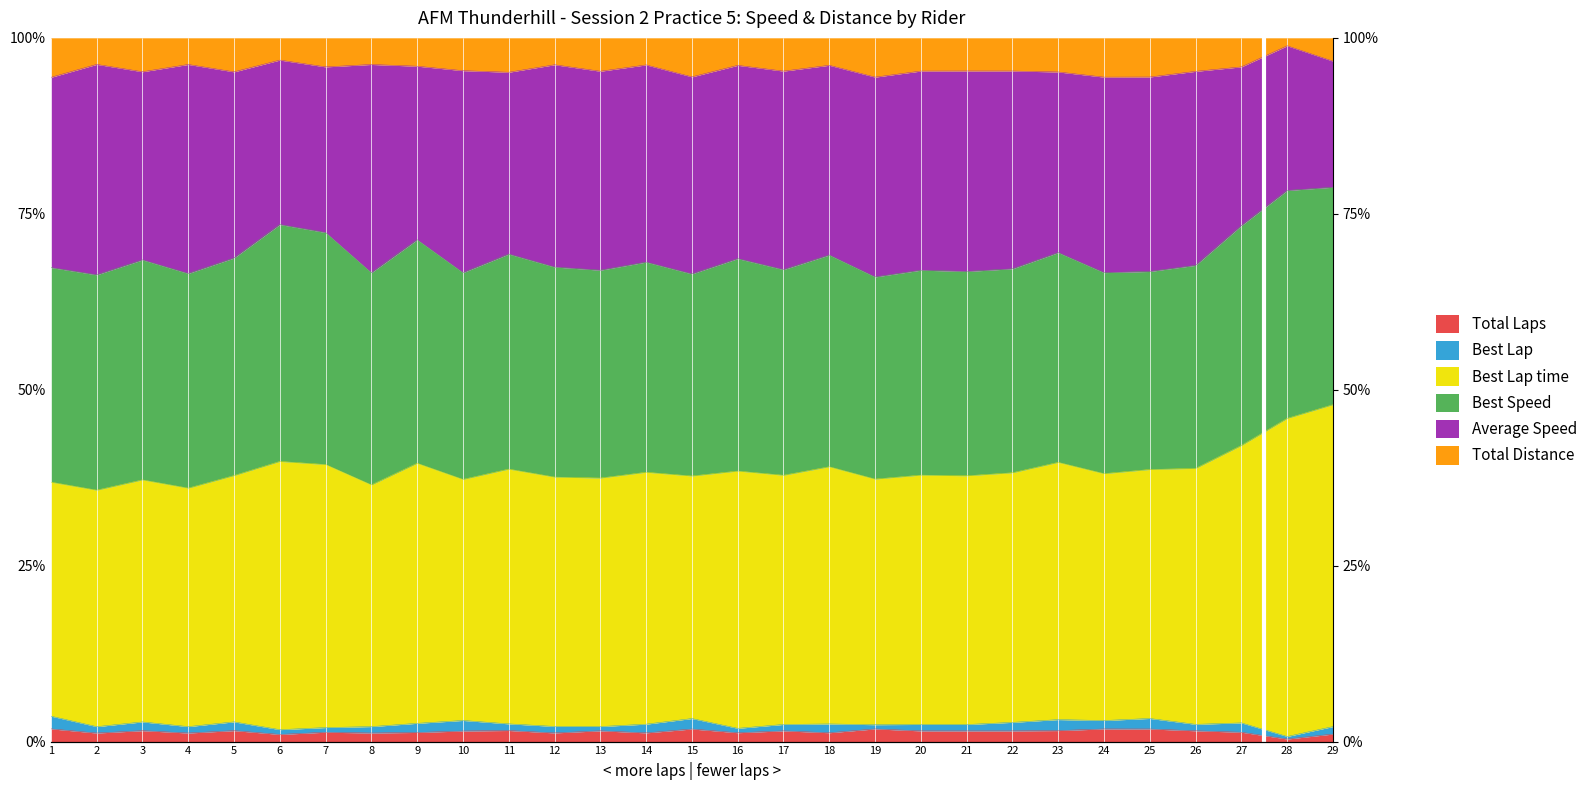

True or false: Total Laps has more than 2 points higher than both neighbors.

True